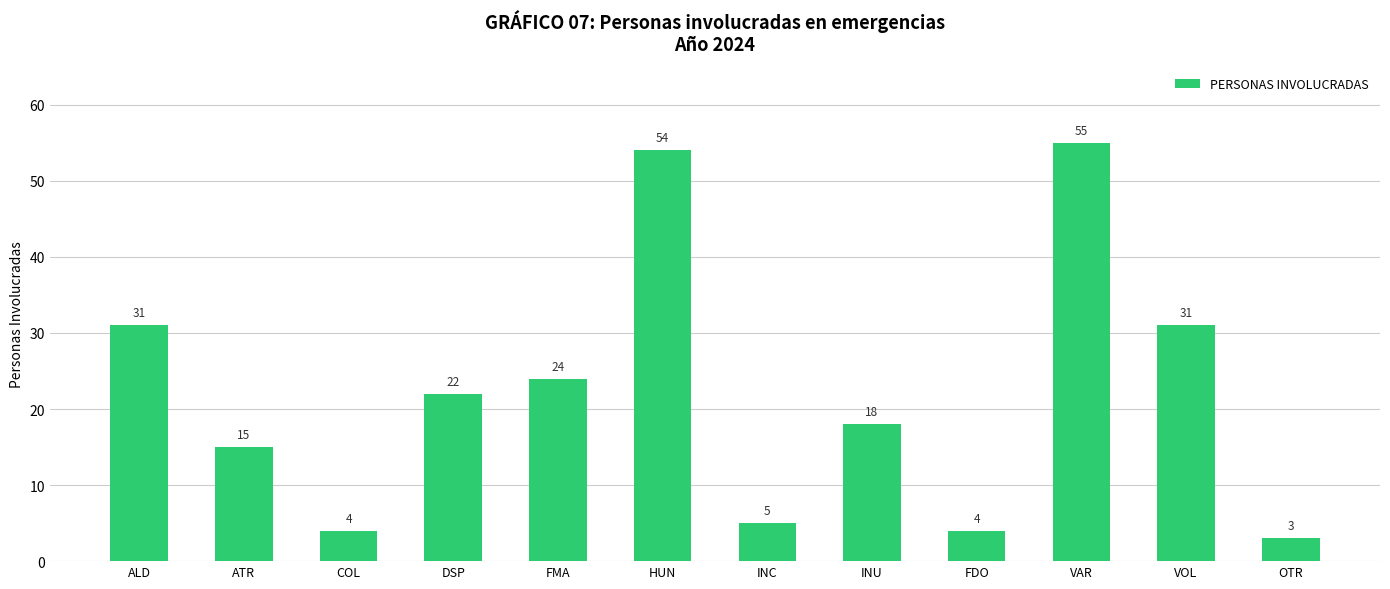

What is the change in value from ATR to INC?

-10